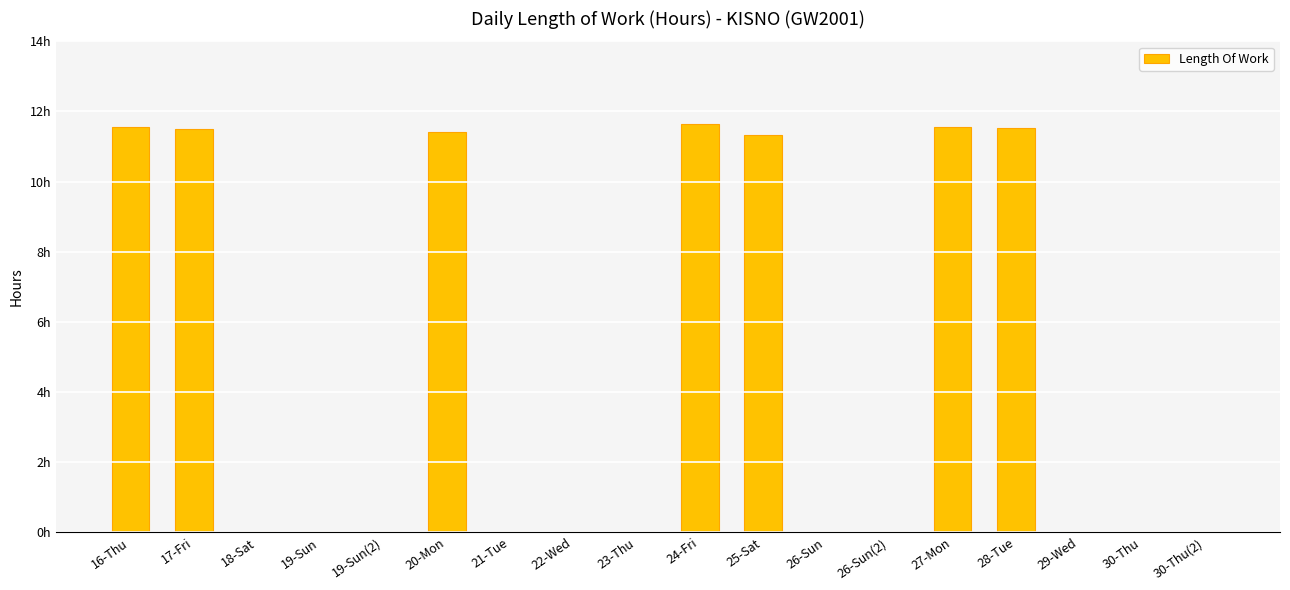

What position from the right is 27-Mon?

5